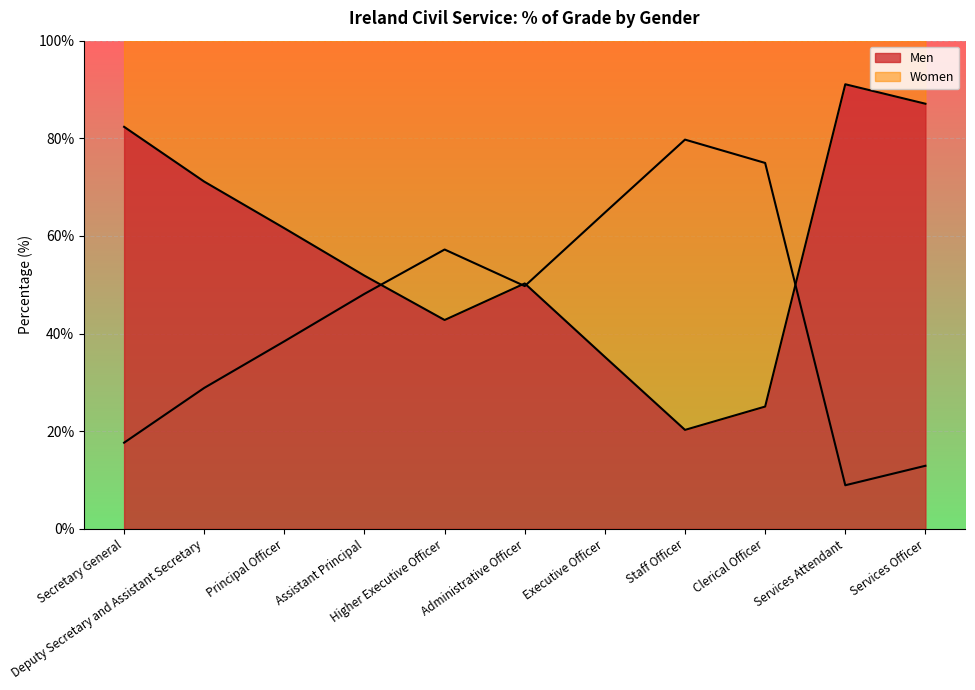

How many values in the Women series are below 48?

5